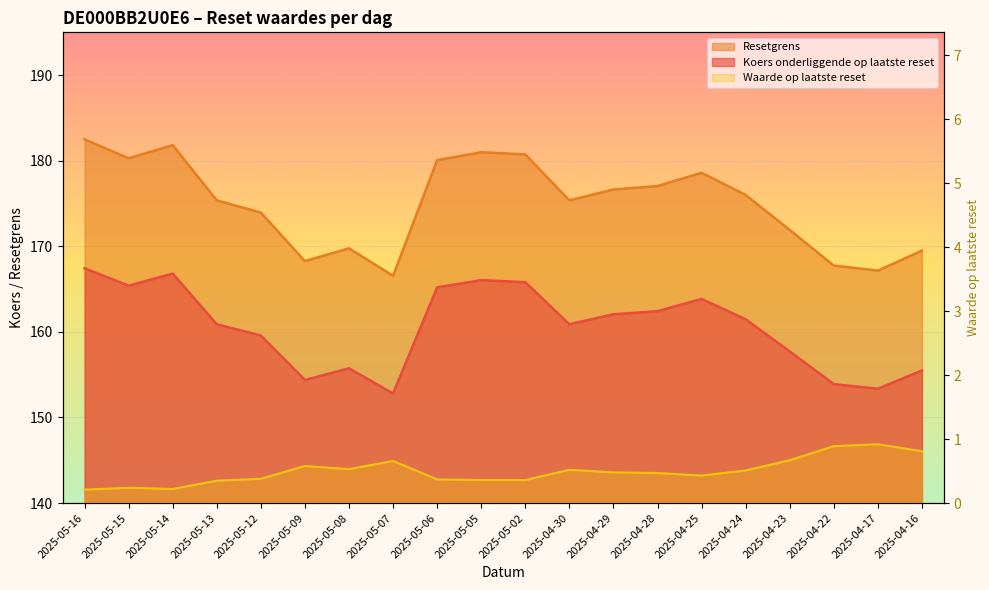

True or false: Waarde op laatste reset and Koers onderliggende op laatste reset cross at least once.

False